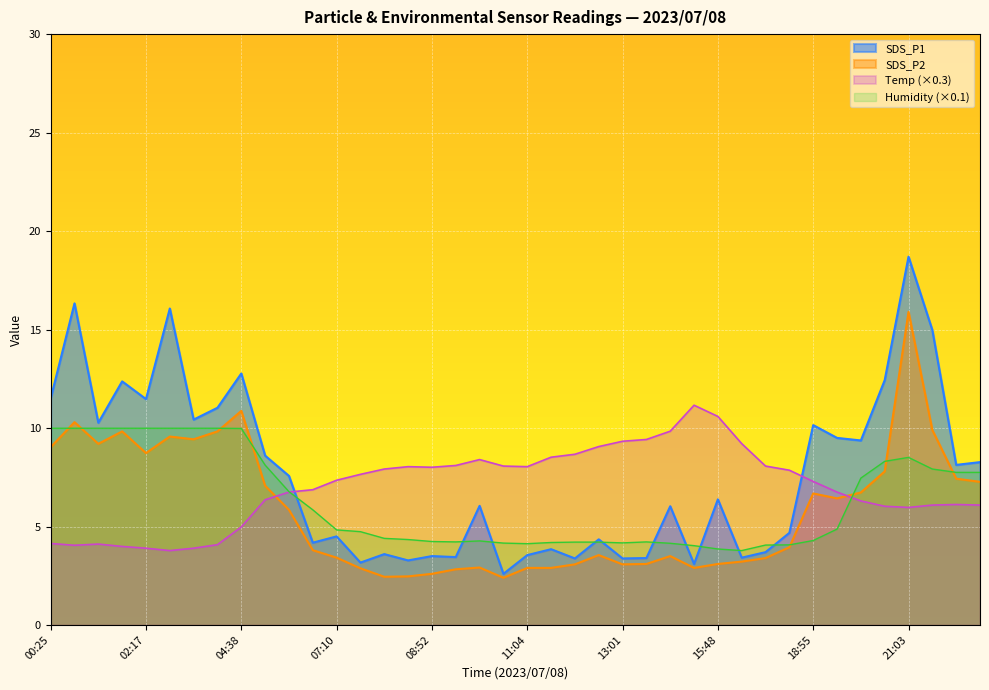

Does the chart display data point markers on the line(s)?

No